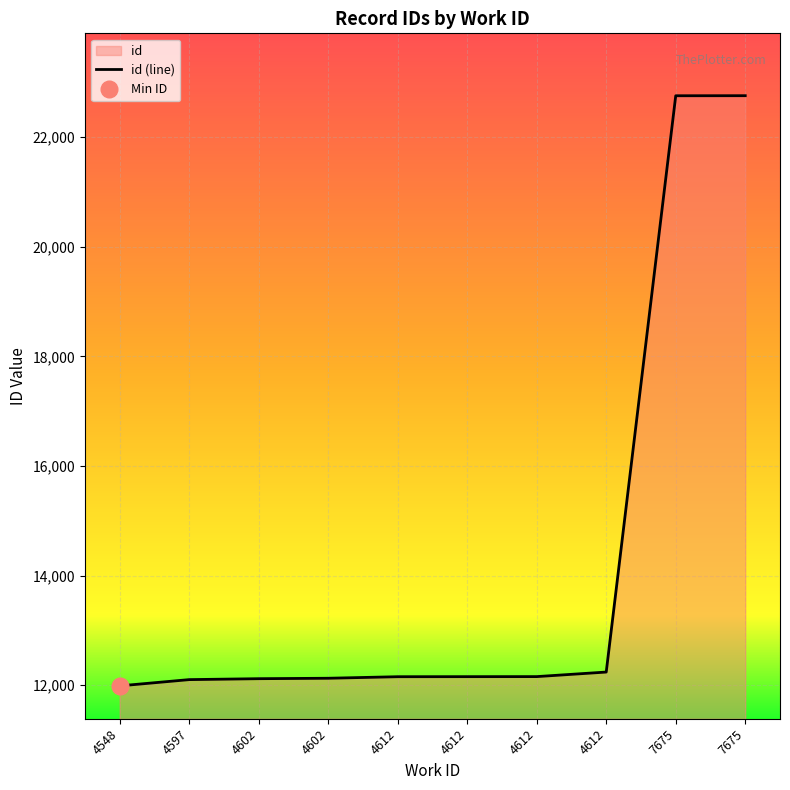

How many series are shown in this chart?

1